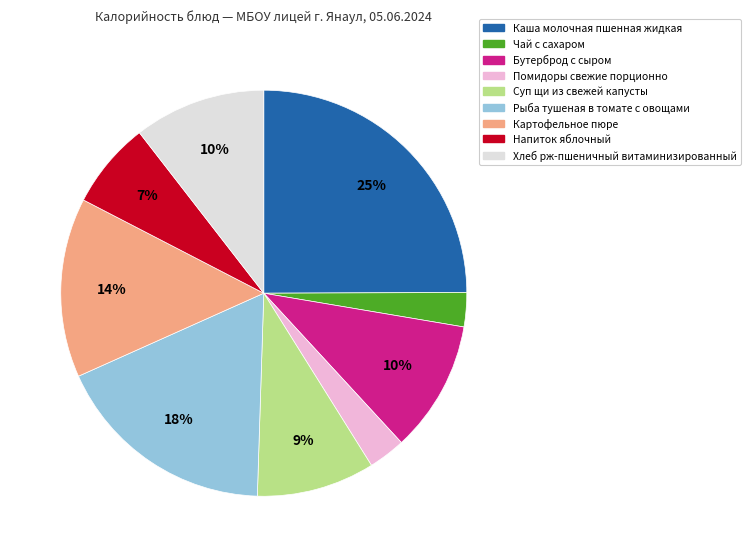

How many slices are in this pie chart?

9